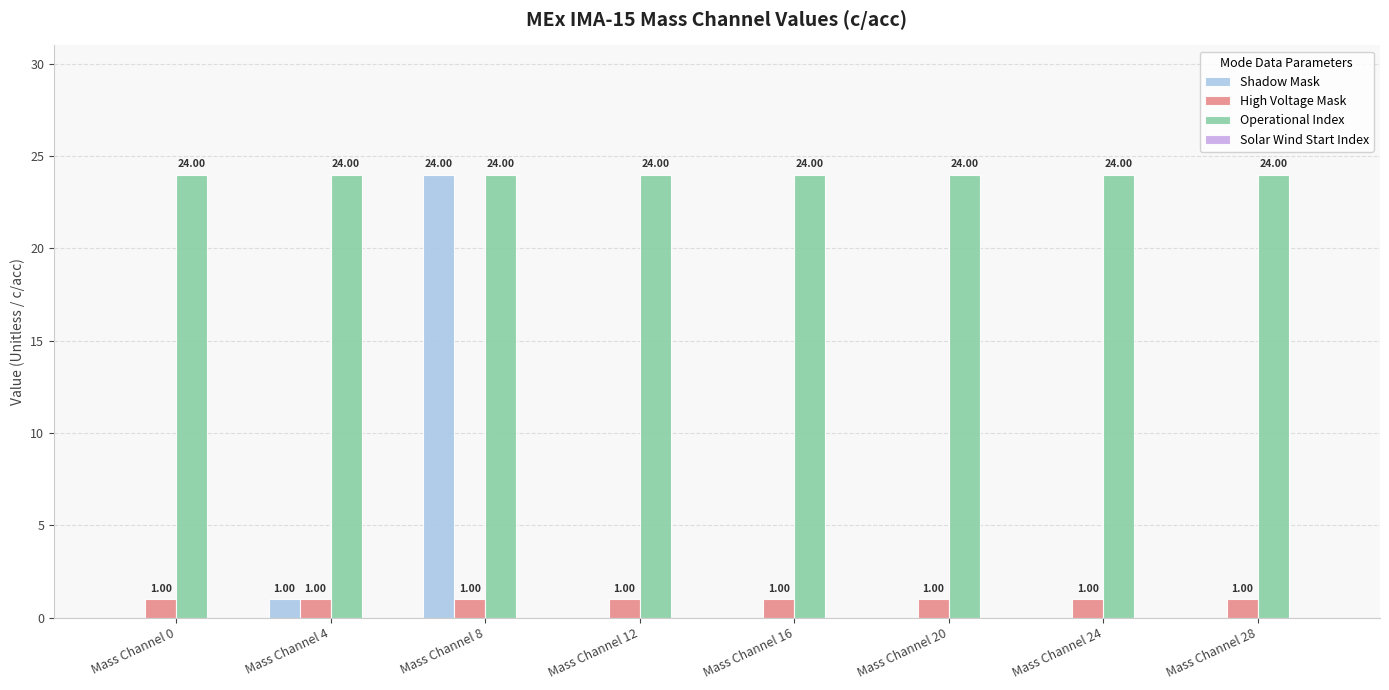

Which series has the largest range (max minus min)?

Shadow Mask